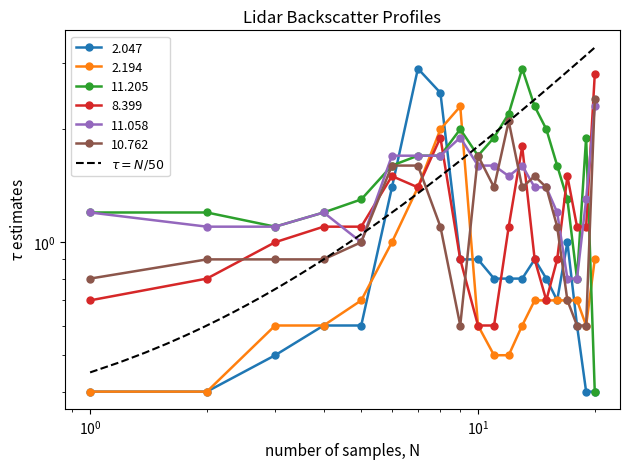

Count the number of categories in the chart.

20